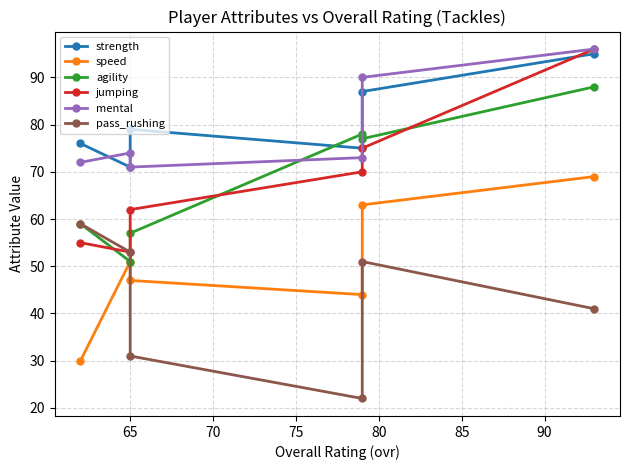

Does the chart have visible grid lines?

Yes